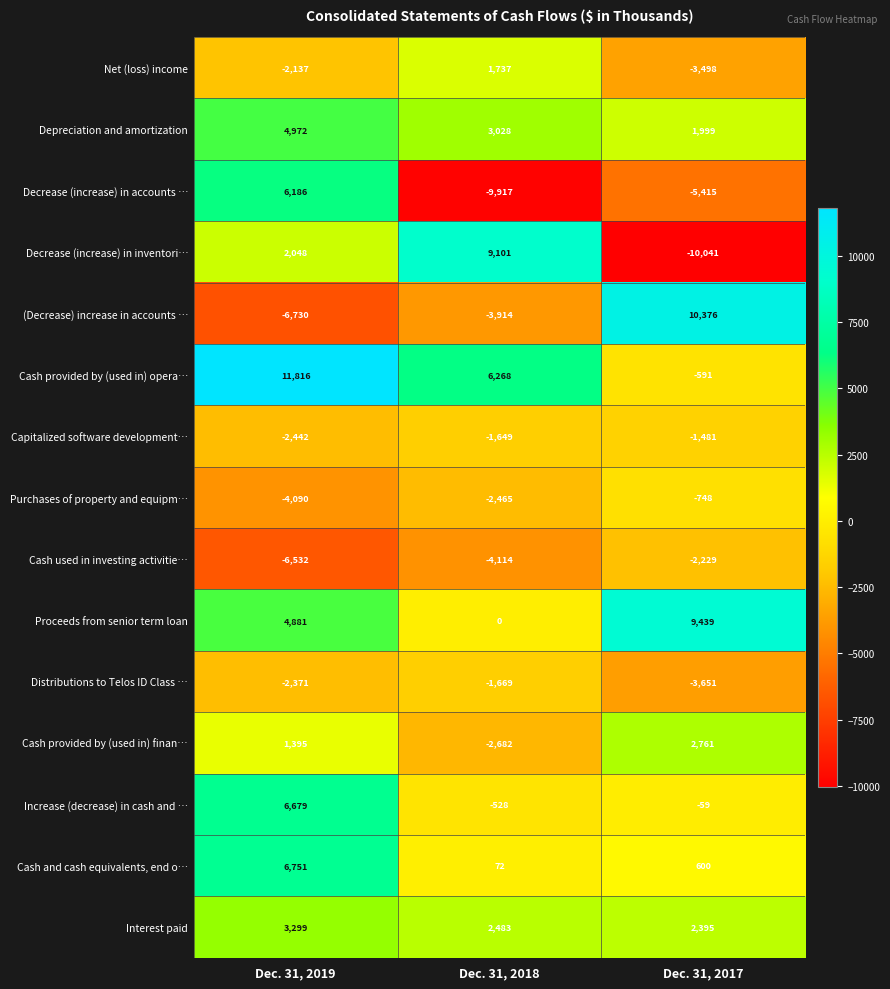

What is the approximate value of Cash and cash equivalents, end o… at Dec. 31, 2017?

600